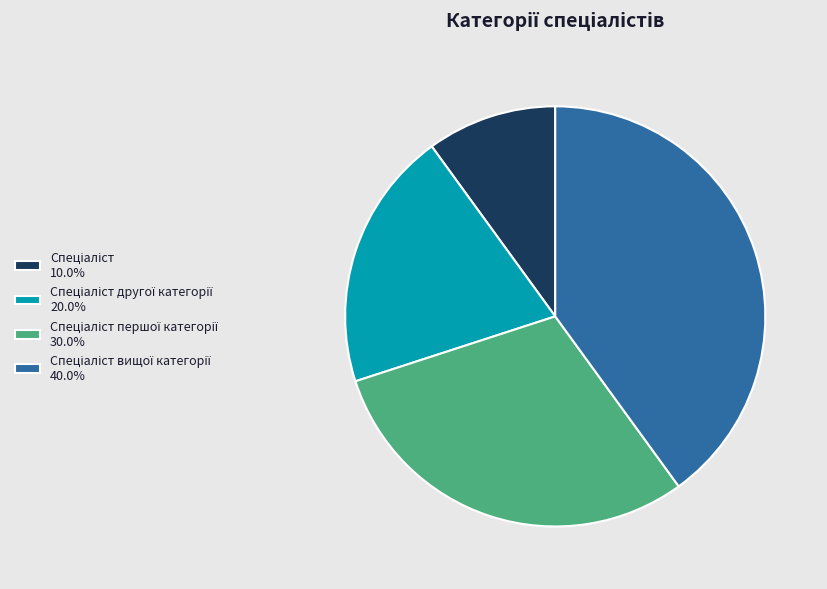

Does any single category account for the majority?

No